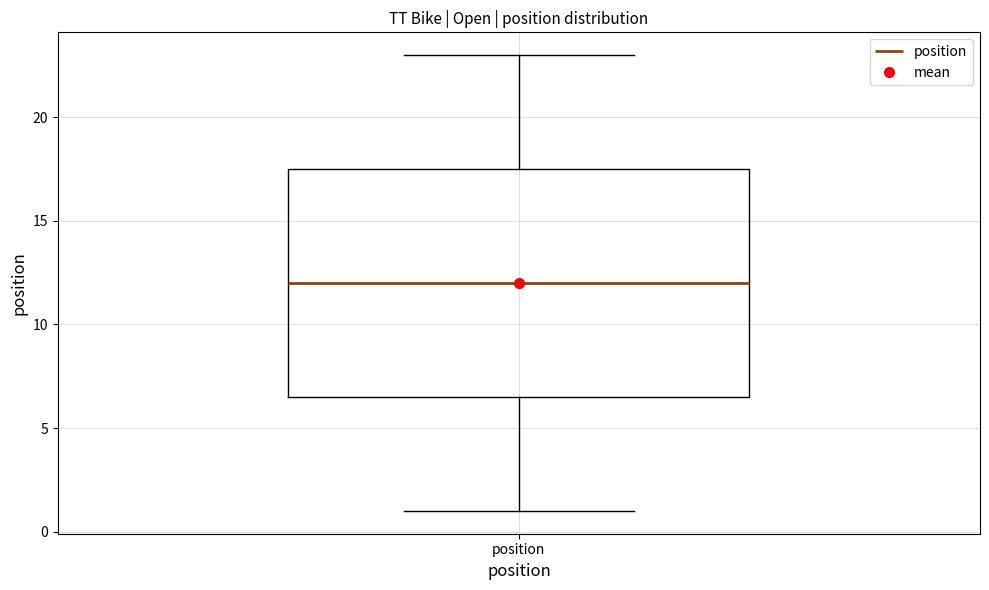

Transcribe this box plot: give where the median line is, the range the box spans, and where the two whiskers end, as read against the y-axis. The values are not printed on the chart, so give them approximately, as read against the axis.

median 12.0, box 6.5 to 17.5, whiskers 1.0 to 23.0